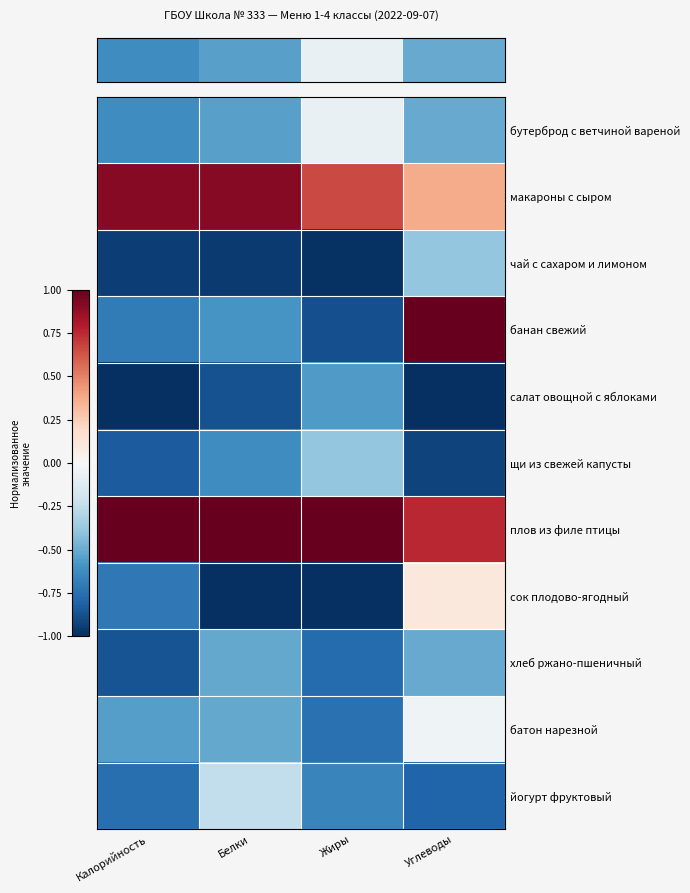

How many data points does each series have?

4